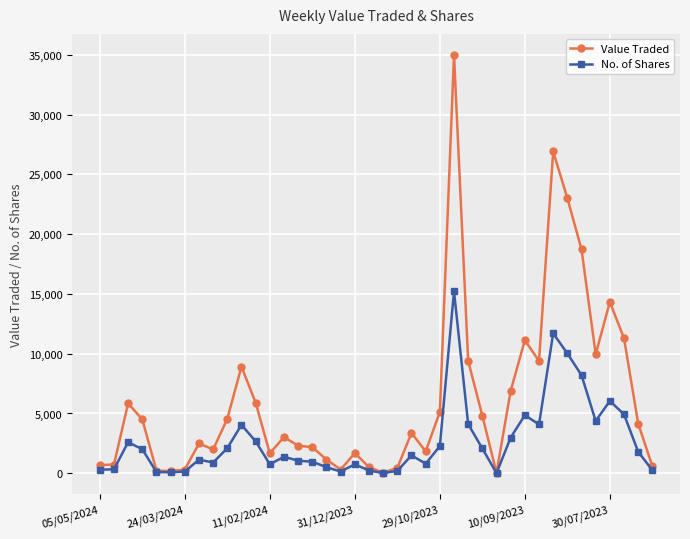

What is the average value of the No. of Shares series?

2692